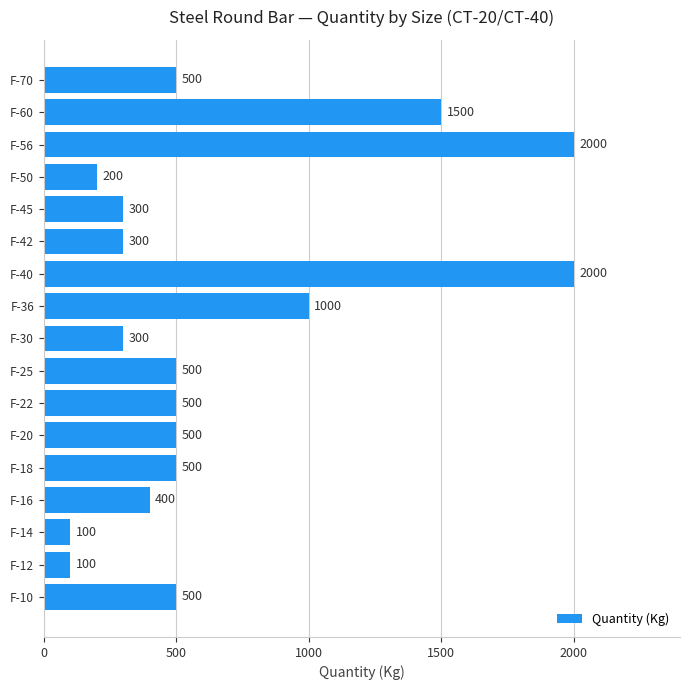

What is the minimum value shown in the chart?

100